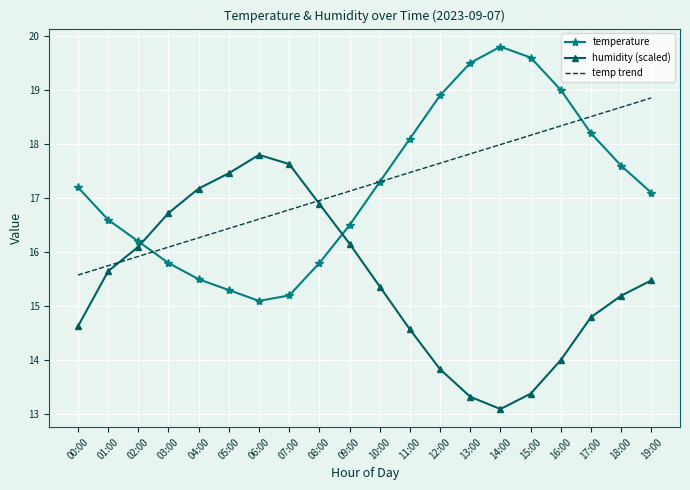

Reading right to left, what are all the values shown in this chart?

temperature: 17.1	17.6	18.2	19.0	19.6	19.8	19.5	18.9	18.1	17.3	16.5	15.8	15.2	15.1	15.3	15.5	15.8	16.2	16.6	17.2
humidity (scaled): 15.5	15.2	14.8	14.0	13.4	13.1	13.3	13.8	14.6	15.4	16.2	16.9	17.6	17.8	17.5	17.2	16.7	16.1	15.6	14.6
temp trend: 18.9	18.7	18.5	18.3	18.2	18.0	17.8	17.6	17.5	17.3	17.1	17.0	16.8	16.6	16.4	16.3	16.1	15.9	15.7	15.6